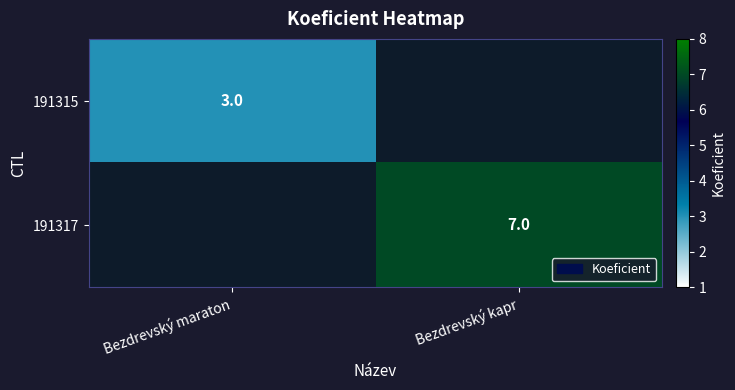

True or false: 191315 has a value of 5 at Bezdrevský maraton.

False